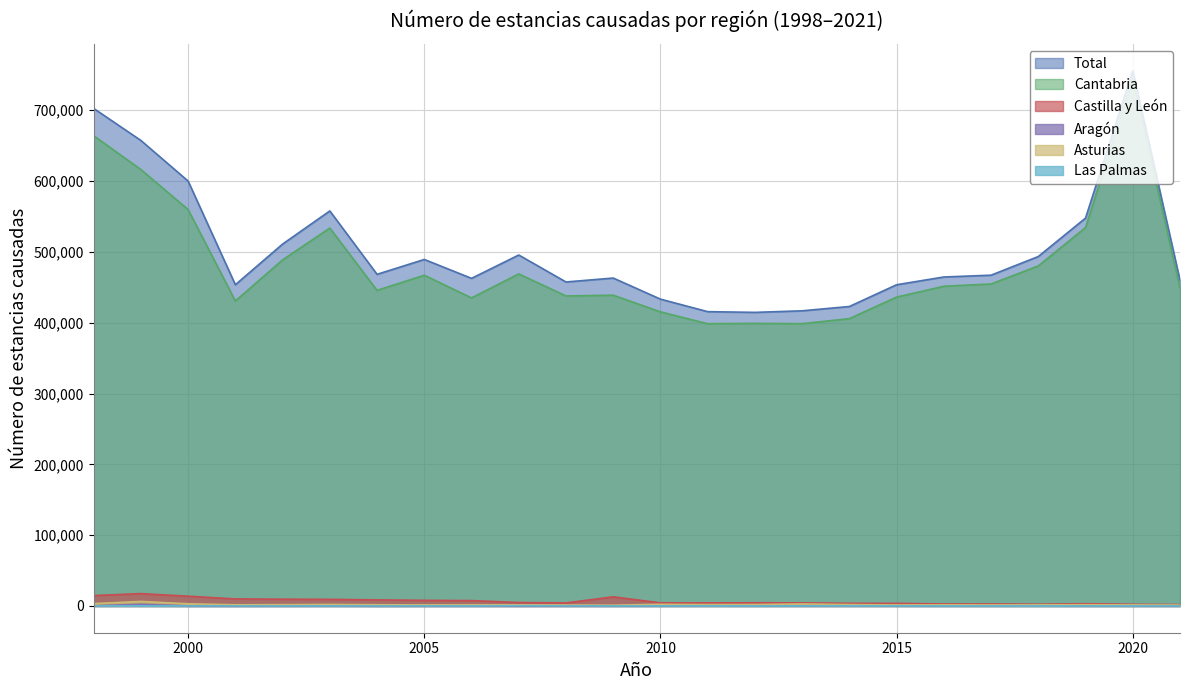

List the series in order of their peak value, lowest first.

Palmas (Las) - Número de estancias causadas, Aragón - Número de estancias causadas, Asturias (Principado de) - Número de estancias causadas, Castilla y León - Número de estancias causadas, Cantabria - Número de estancias causadas, Total - Número de estancias causadas